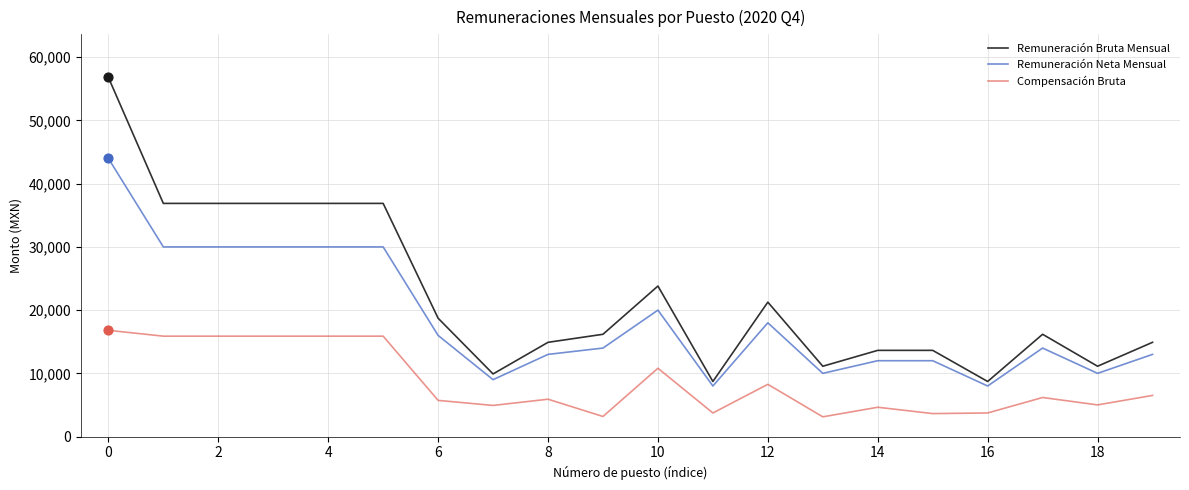

Which series has the largest range (max minus min)?

Remuneración Bruta Mensual